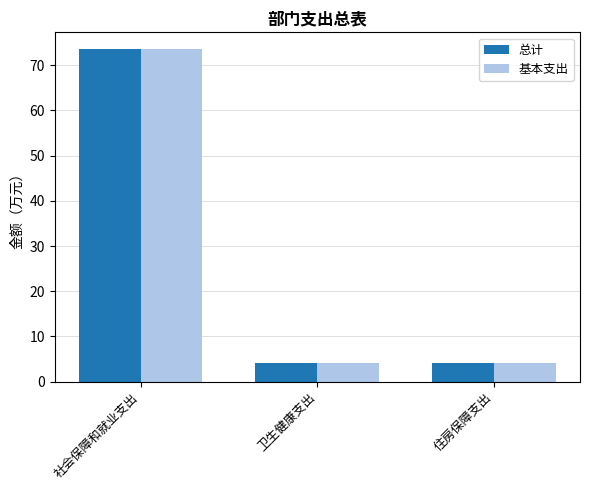

Is it true that 基本支出 equals 4.0 at 住房保障支出?

True